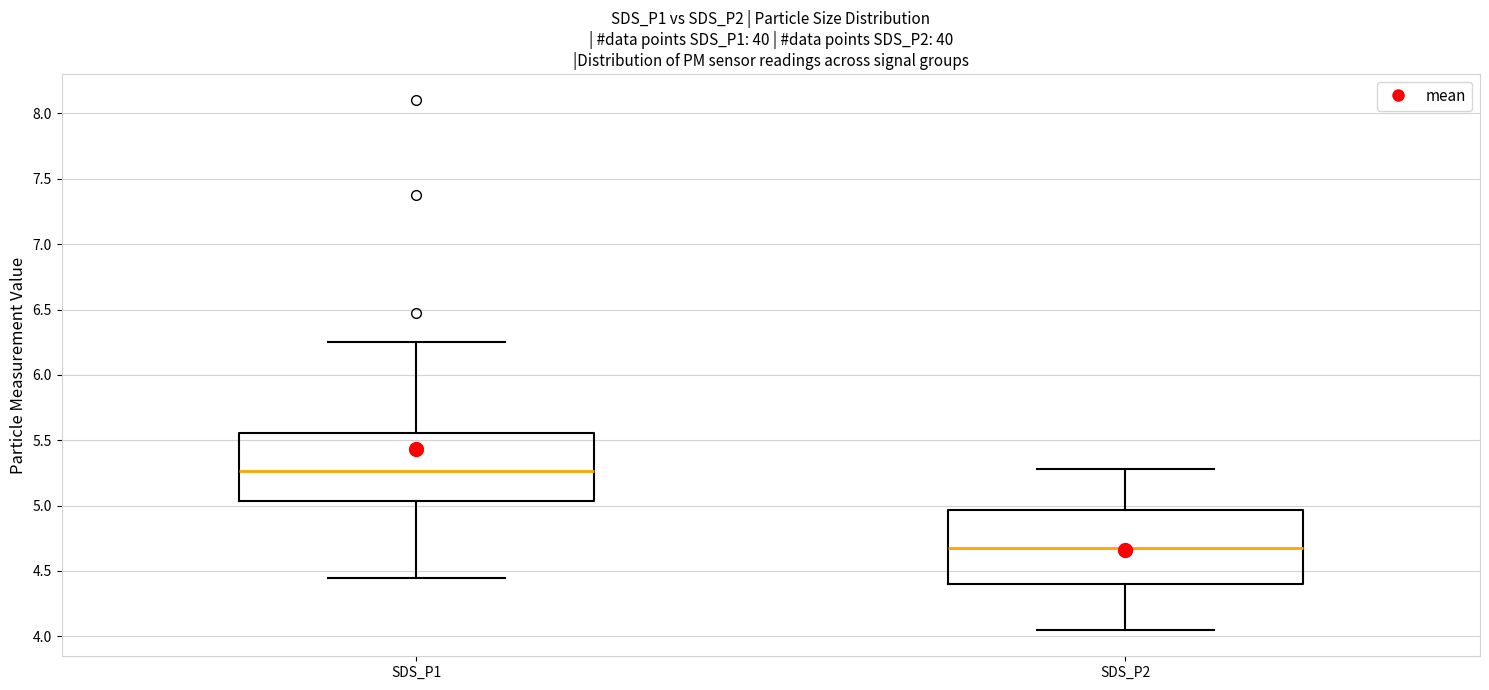

Which box's median line is the lowest?

SDS_P2